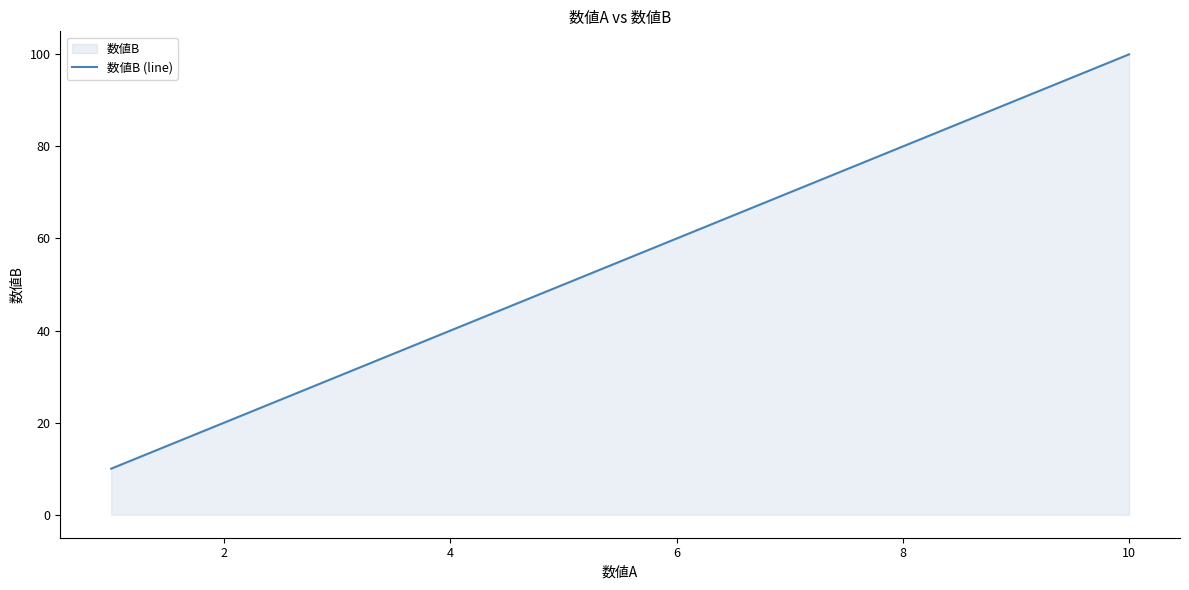

The value at 8 is 80. True or false?

True